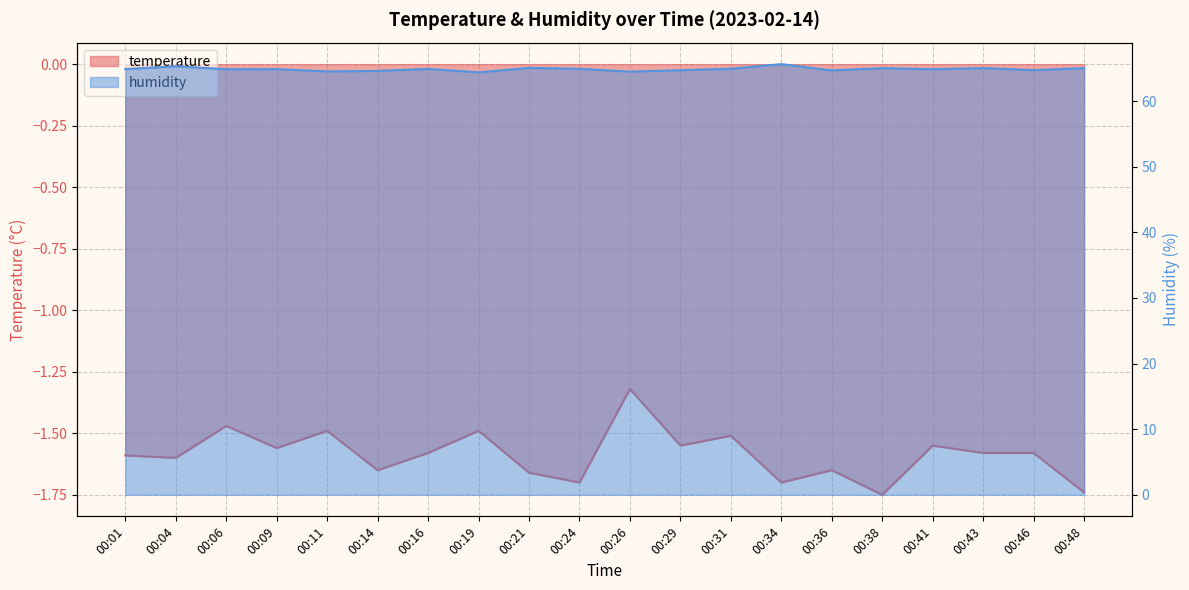

True or false: temperature and humidity cross at least once.

False